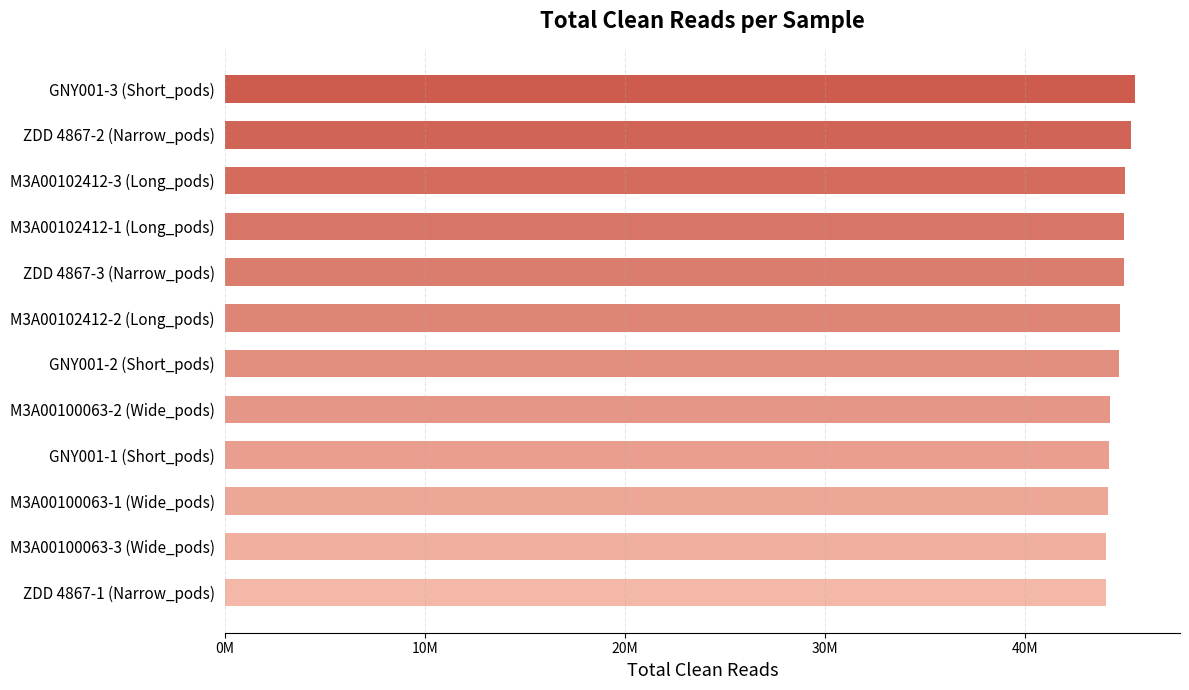

What is the difference between the maximum and minimum values?

1445564